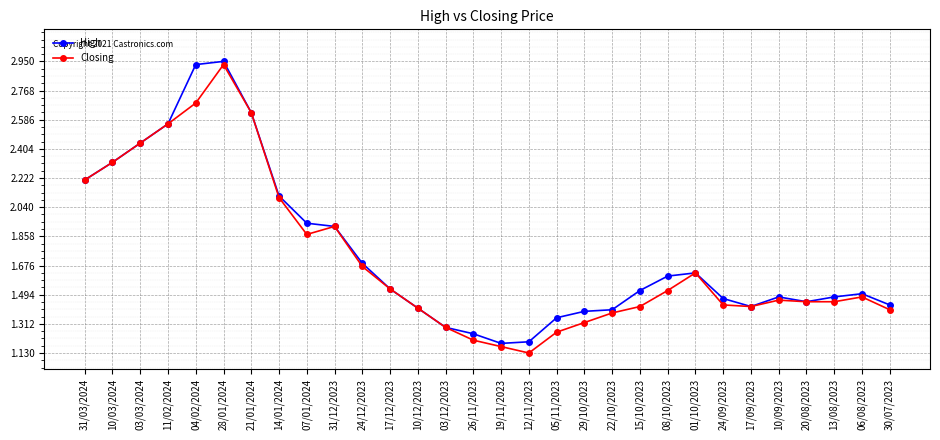

True or false: High has more than 2 points higher than both neighbors.

True